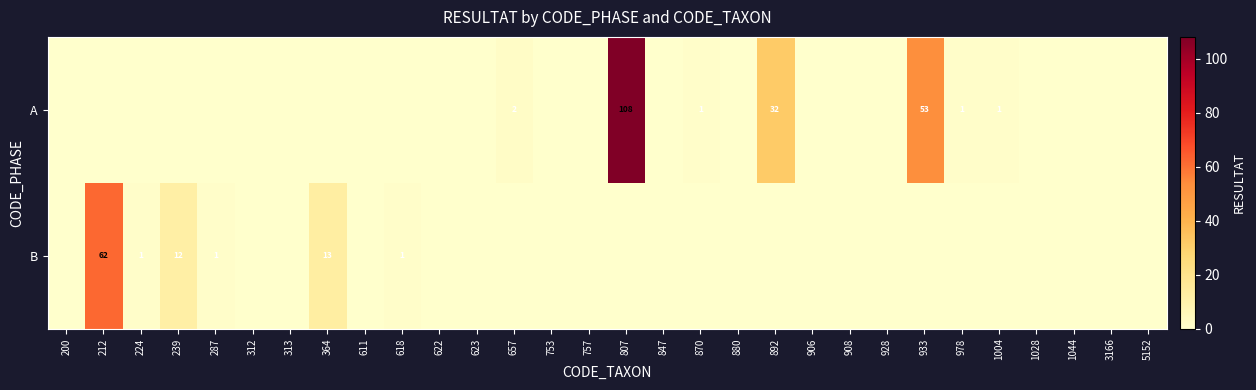

Is it true that B equals 1 at 224?

True